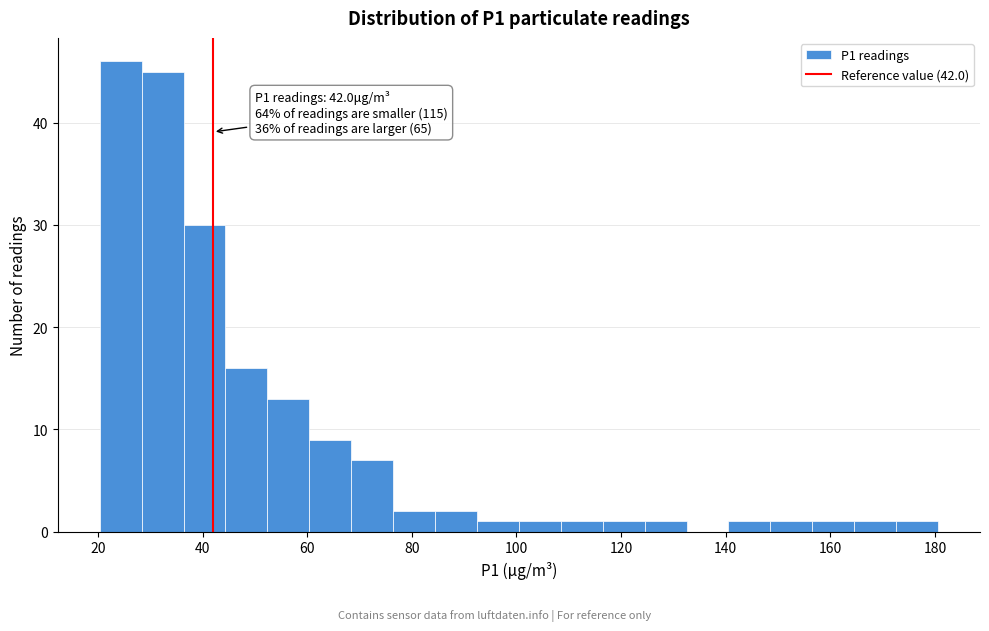

Over which range of the x-axis is the bar tallest?

20 to 28